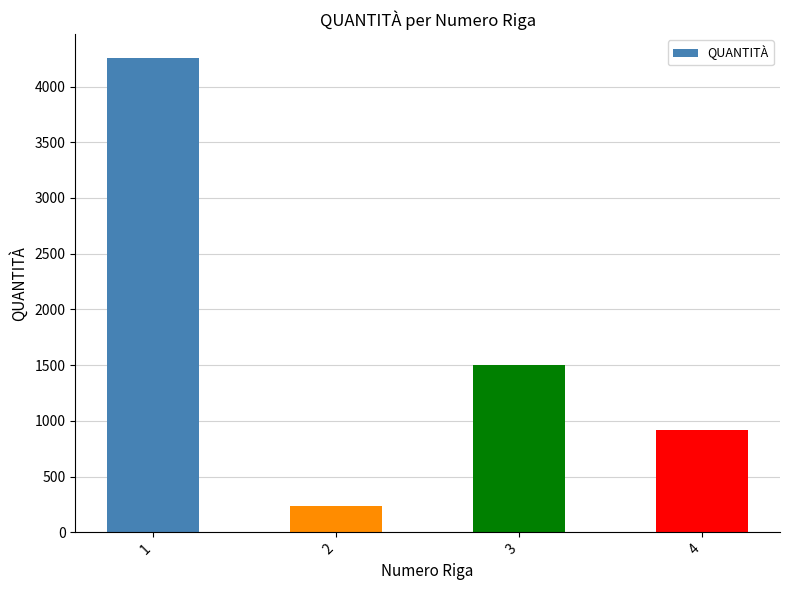

Count the number of categories in the chart.

4